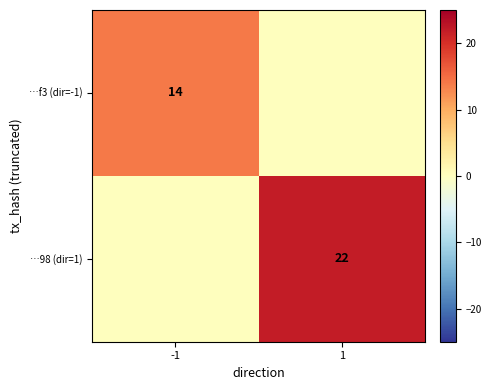

Which label corresponds to the largest value in the chart?

1